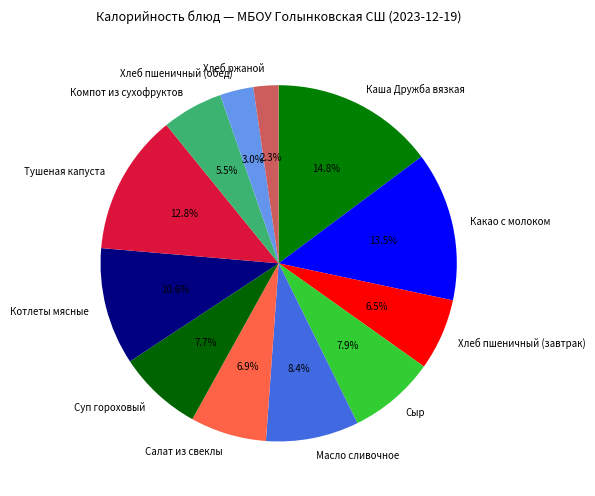

What is the total percentage of Котлеты мясные and Сыр?

18.5%